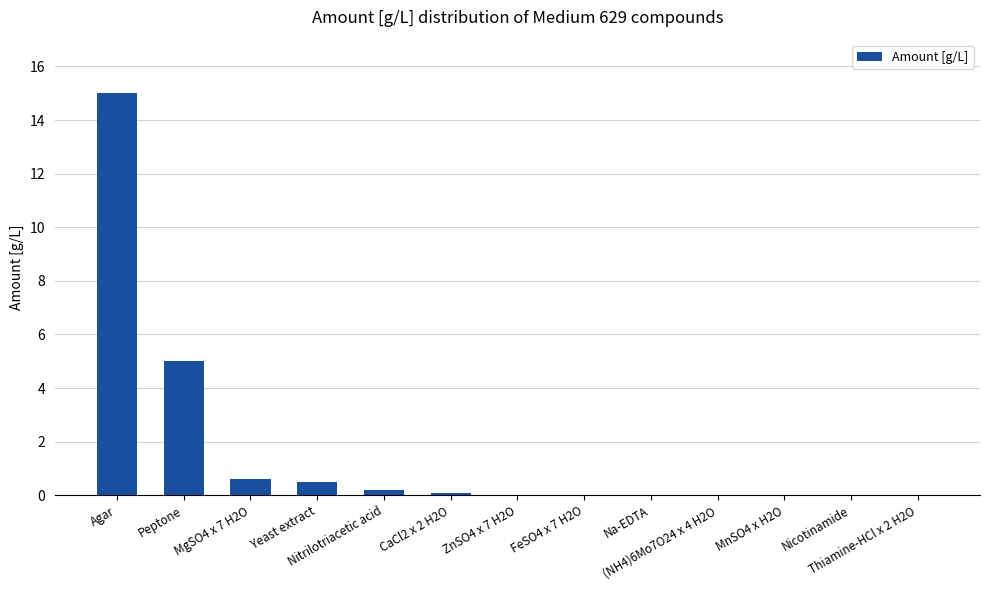

What is the maximum value shown in the chart?

15.0